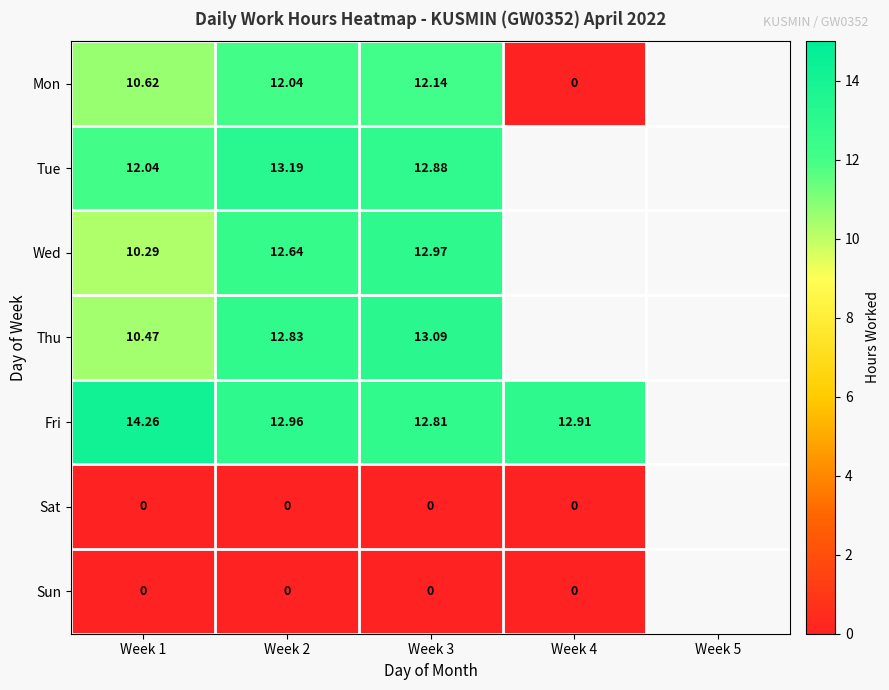

The value of Sat at Week 4 is 0.0. True or false?

True